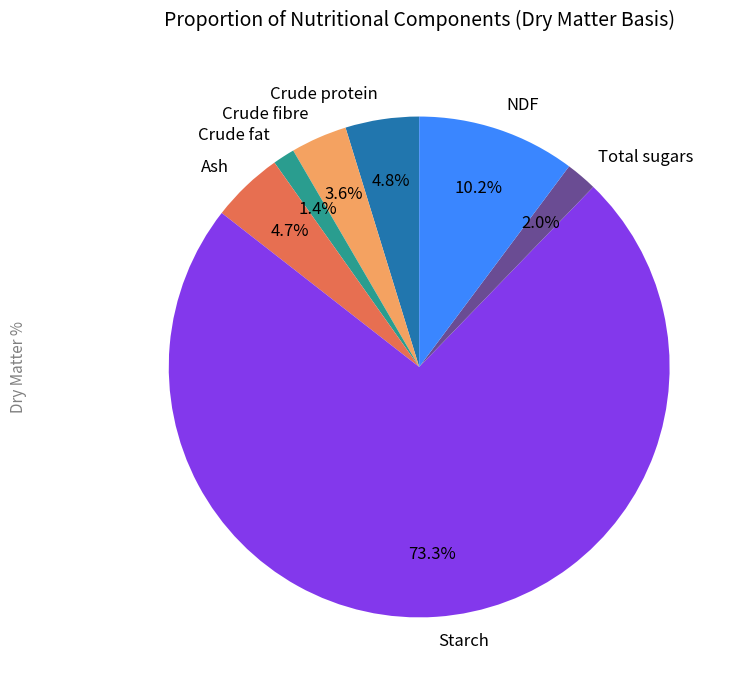

How many slices are in this pie chart?

7